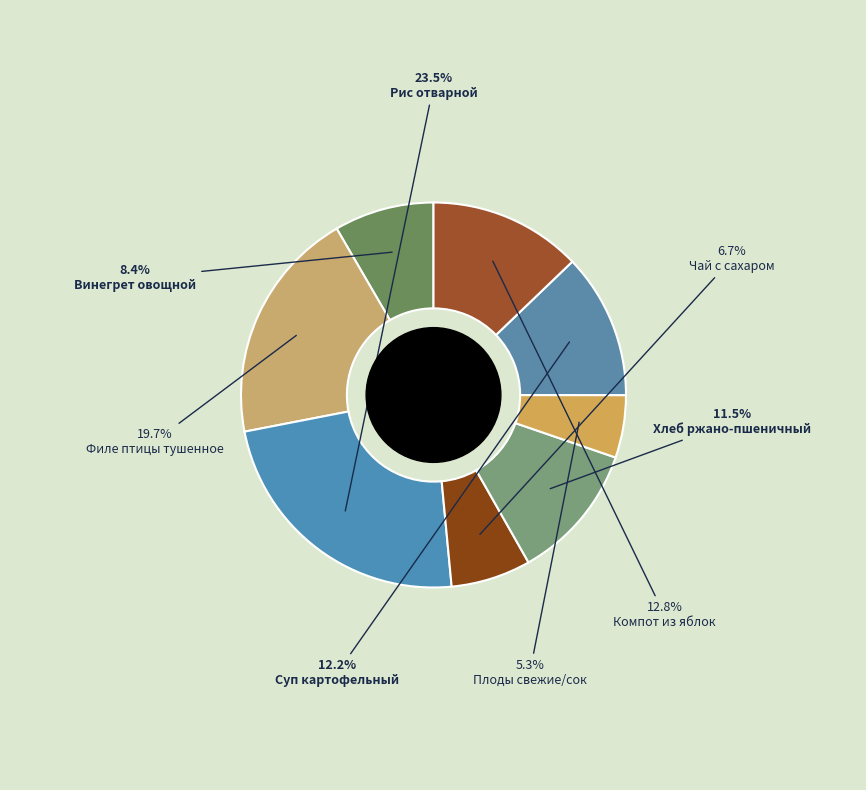

What percentage is the Компот из яблок slice, to the nearest percent?

13%